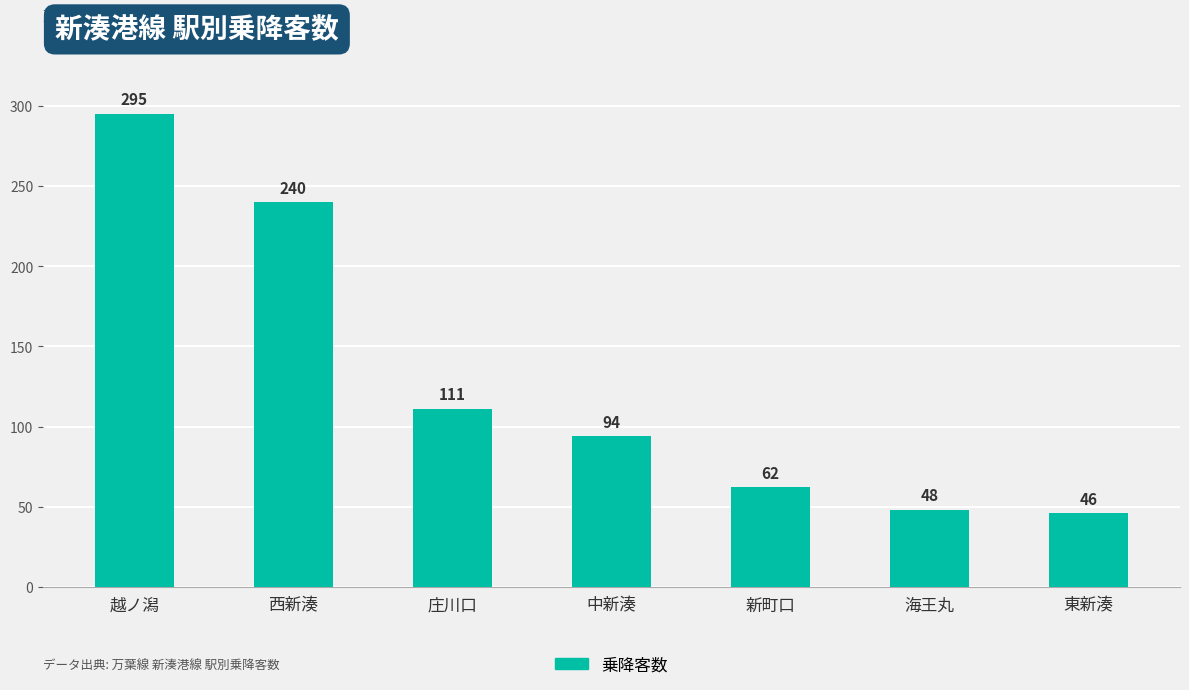

Reading left to right, what are all the values shown in this chart?

越ノ潟=295	西新湊=240	庄川口=111	中新湊=94	新町口=62	海王丸=48	東新湊=46